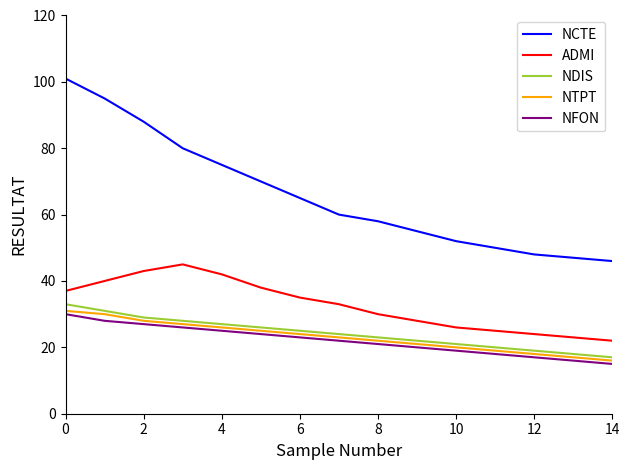

Which series has the widest spread of values?

NCTE